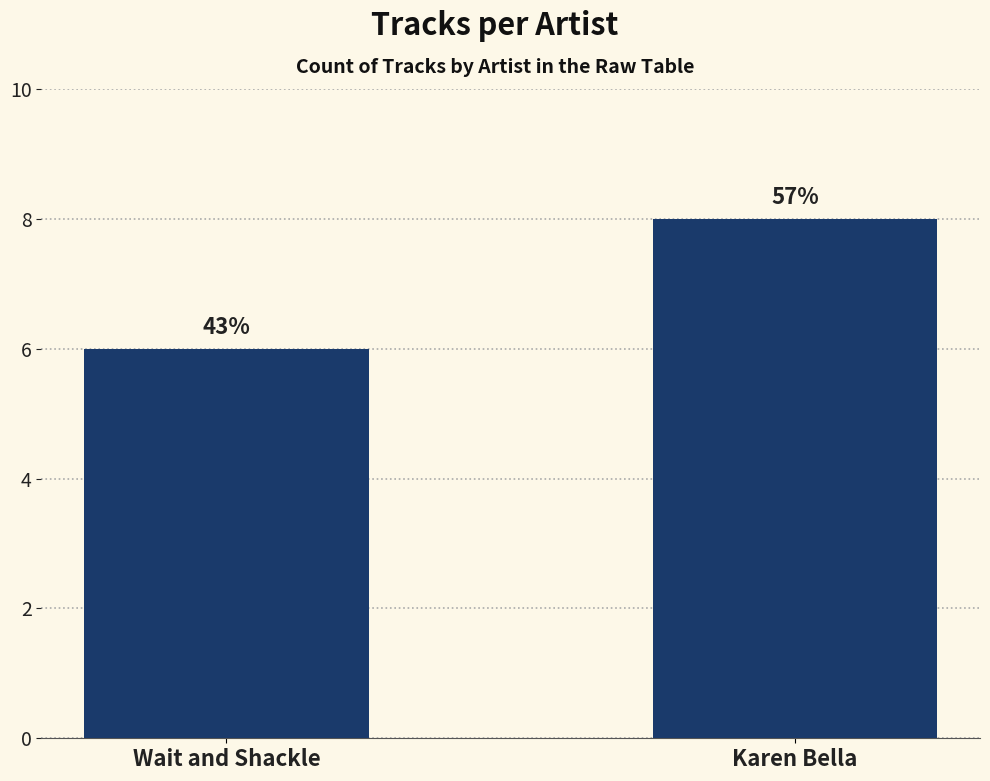

Which category has the highest value across all series?

Karen Bella